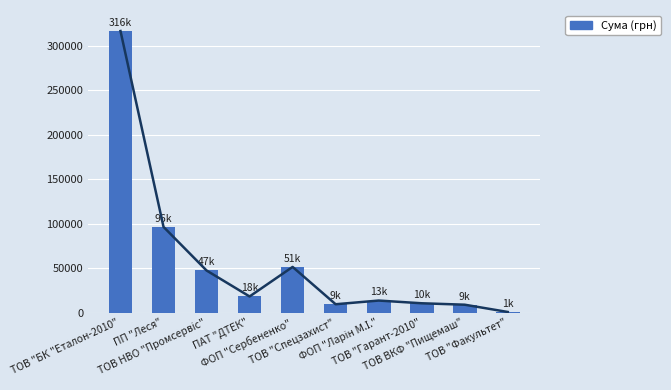

What is the value of the 8th bar from the left?

10432.9